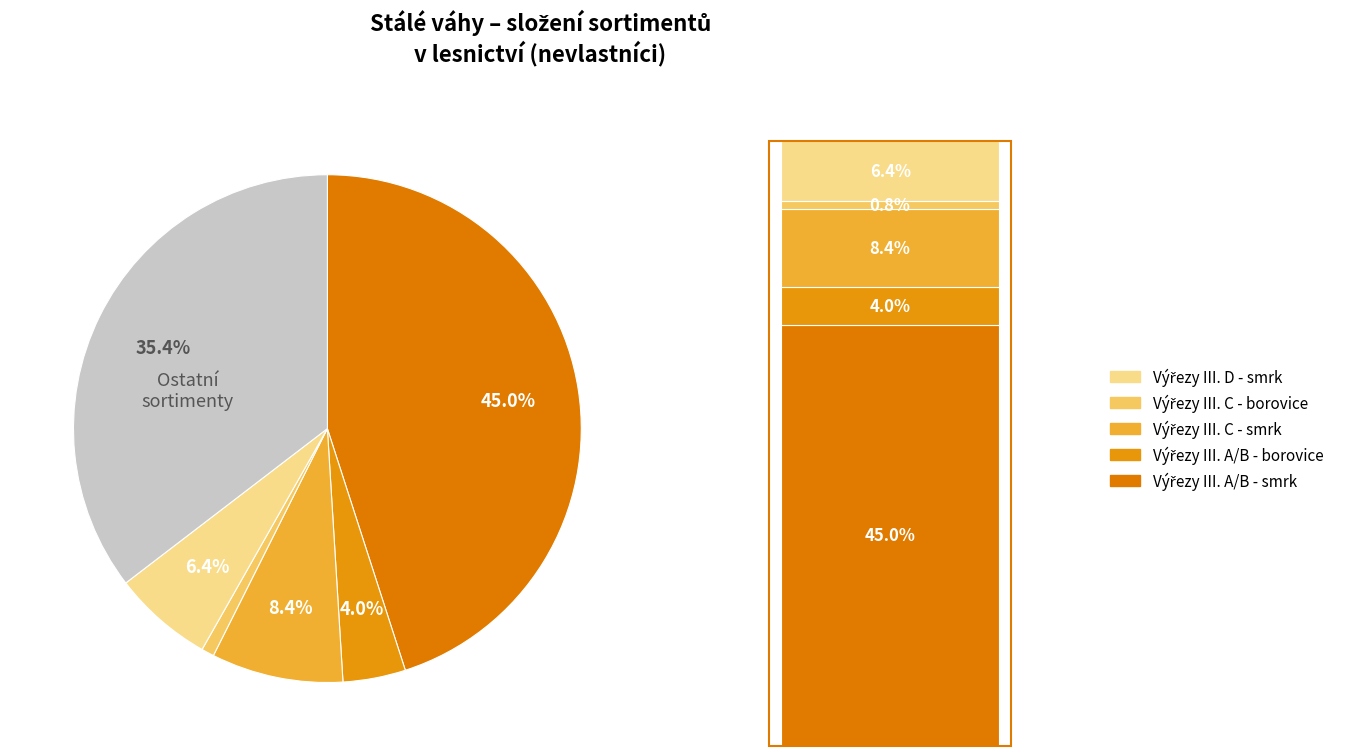

Is the sum of Výřezy III. A/B - borovice and Výřezy III. C - borovice greater than half?

No